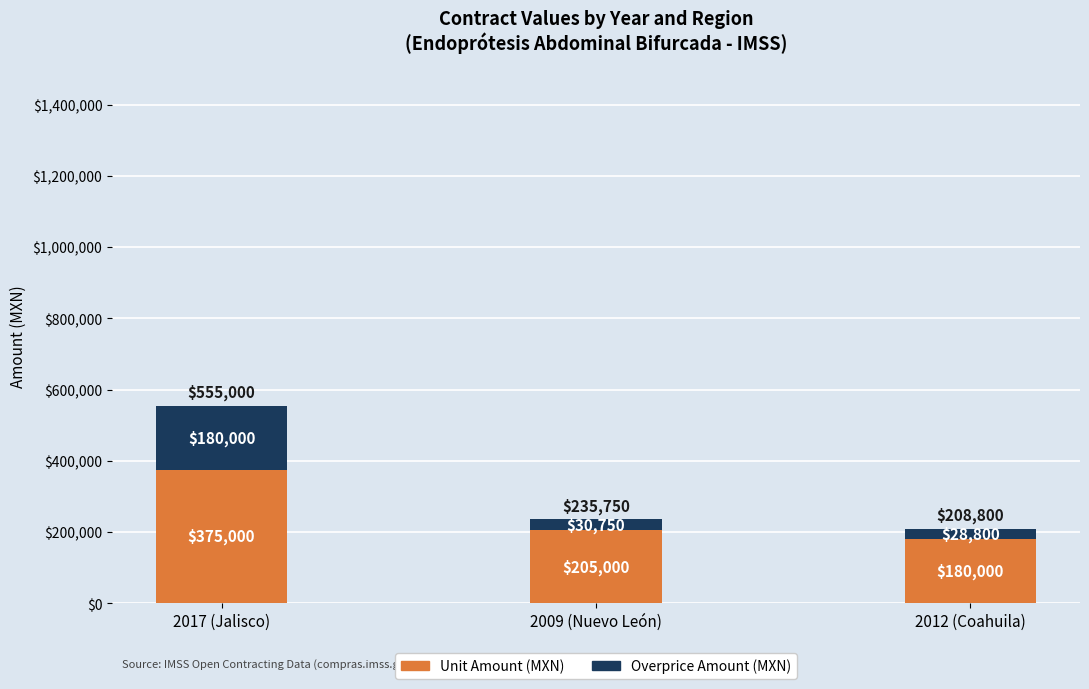

Where is Unit Amount (MXN) nearest to the value 277500?

2009 (Nuevo León)